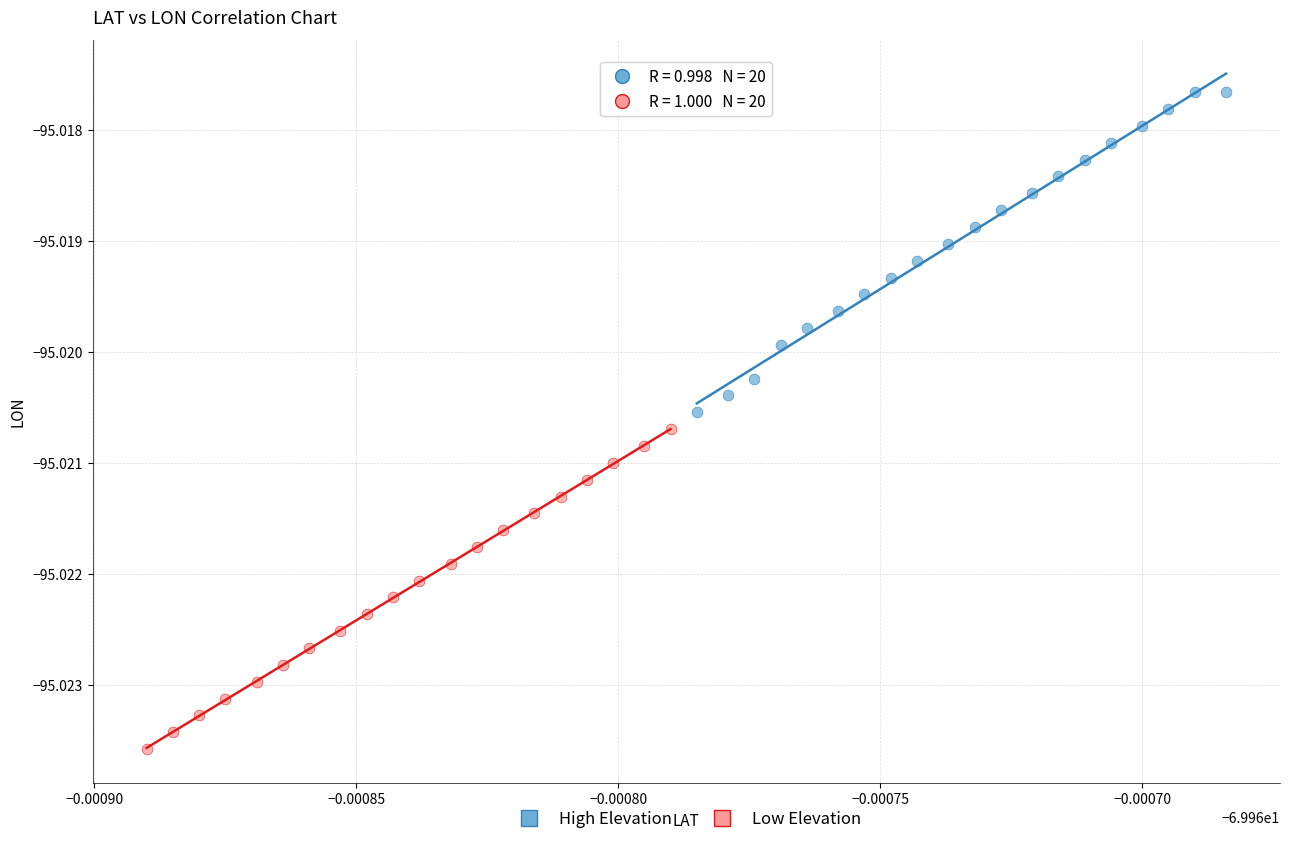

Which series contains the lowest Y value?

Low Elevation